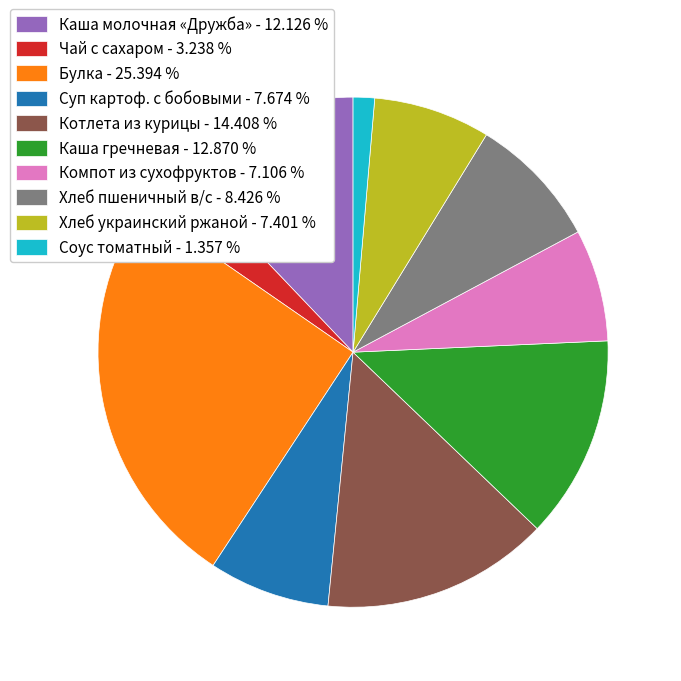

Between Соус томатный - 1.357 % and Котлета из курицы - 14.408 %, which is larger?

Котлета из курицы - 14.408 %